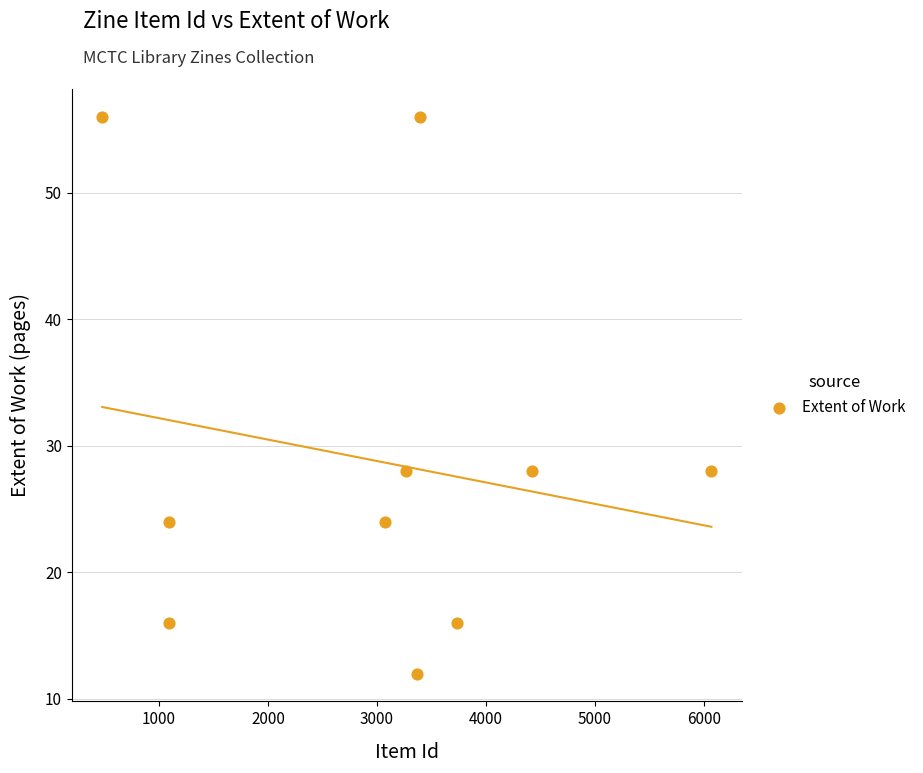

What is the average X value?

3000